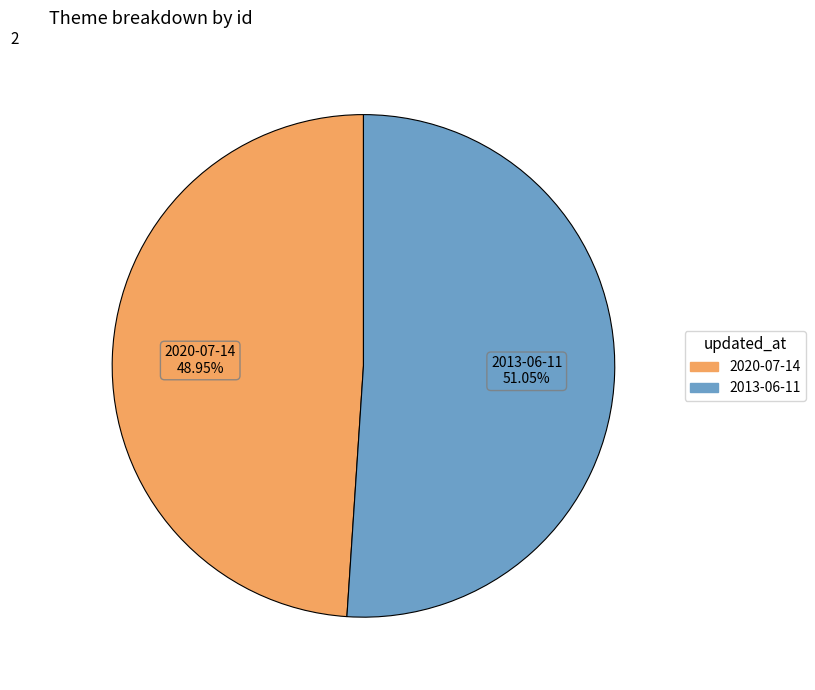

To the nearest percent, what is the difference between the largest and smallest slice percentages?

2%